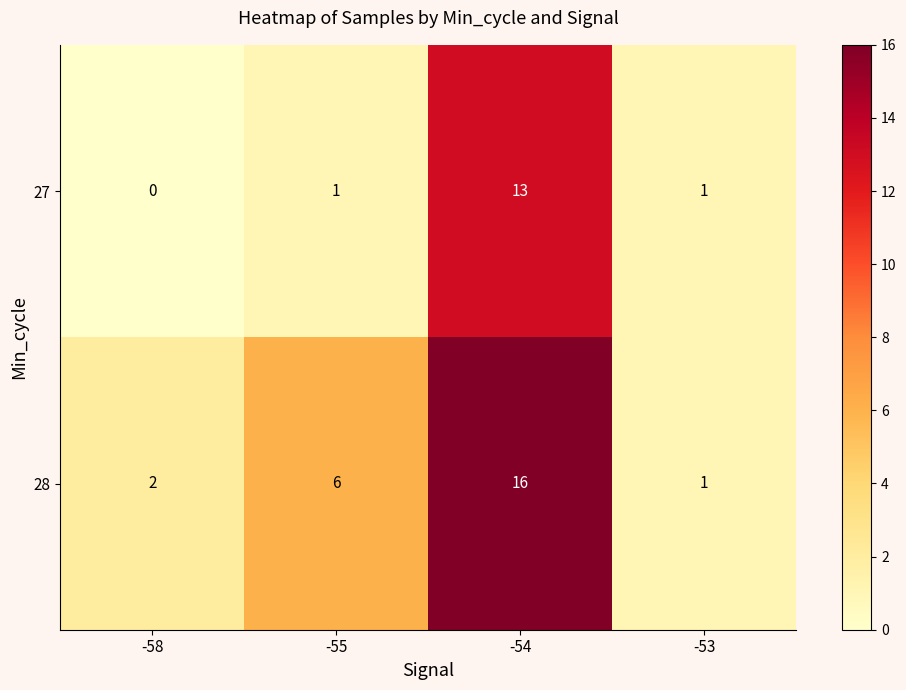

What is the spread (max minus min) of values at -55?

5